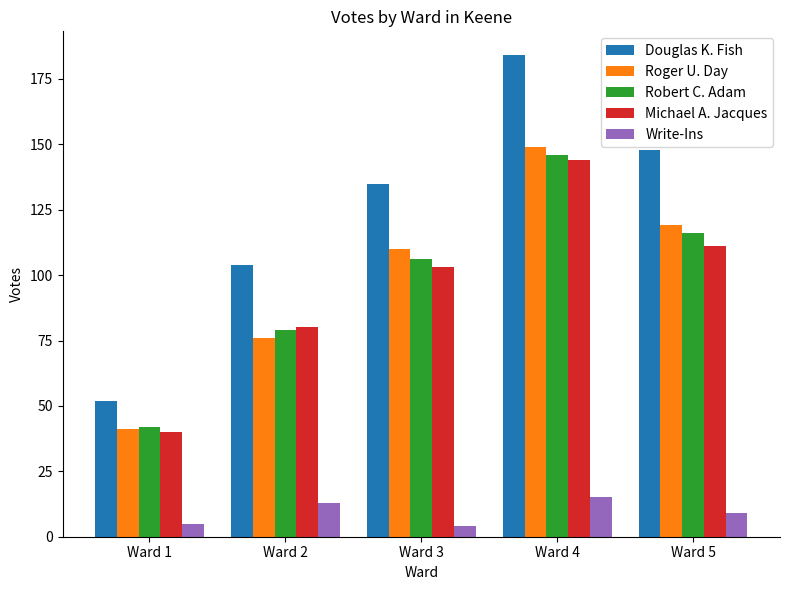

List the labels in order of Robert C. Adam value, largest first.

Ward 4, Ward 5, Ward 3, Ward 2, Ward 1